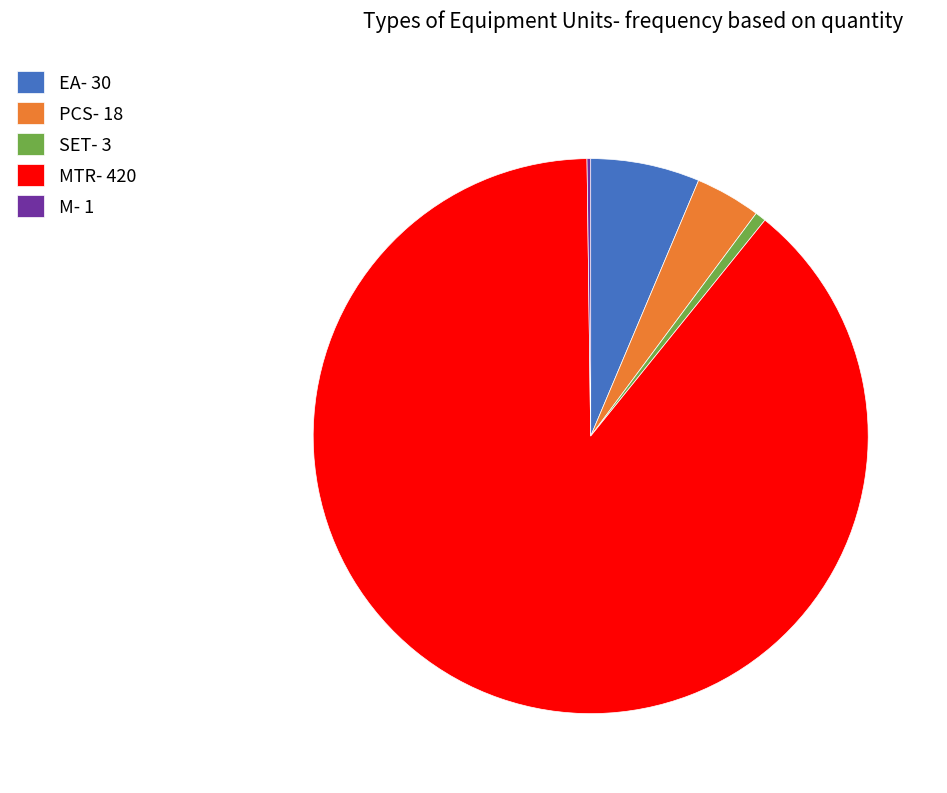

What is the largest slice in the pie chart?

MTR- 420